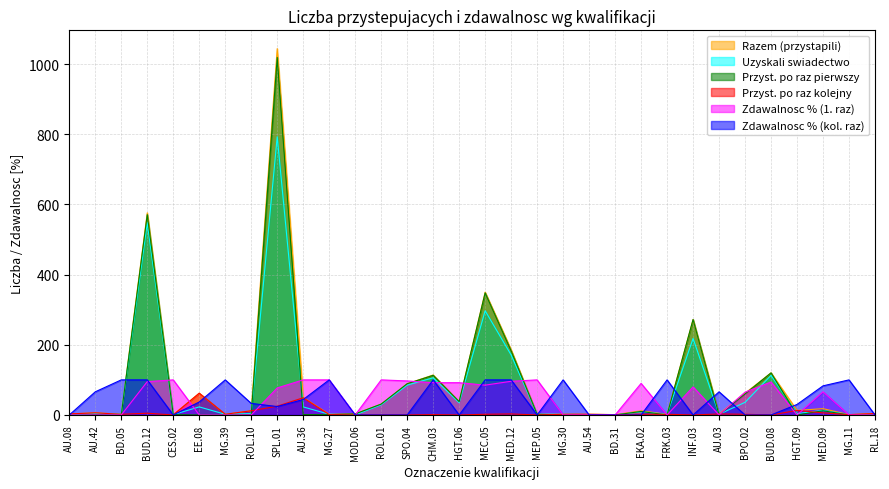

Reading left to right, list all the values displayed in this chart.

Razem (przystapili): 3	6	2	576	1	62	2	12	1044	50	2	3	31	89	114	38	350	186	2	2	2	1	12	2	272	3	62	120	13	18	1	4
Uzyskali swiadectwo: 0	4	2	548	1	23	2	4	793	23	2	0	29	85	106	35	297	171	2	2	0	0	9	2	218	2	36	113	4	13	1	0
Przyst. po raz pierwszy: 0	0	0	571	1	0	0	0	1019	1	1	3	31	89	113	38	348	183	2	0	0	0	10	0	272	0	60	120	0	12	0	0
Przyst. po raz kolejny: 3	6	2	5	0	62	2	12	25	49	1	0	0	0	1	0	2	3	0	2	2	1	2	2	0	3	2	0	13	6	1	4
Zdawalnosc % (1. raz): 0	0	0	95	100	0	0	0	77	100	100	0	100	97	92	92	85	96	100	0	0	0	90	0	80	0	65	94	0	66	0	0
Zdawalnosc % (kol. raz): 0	66	100	100	0	37	100	33	24	44	100	0	0	0	100	0	100	100	0	100	0	0	0	100	0	66	0	0	30	83	100	0